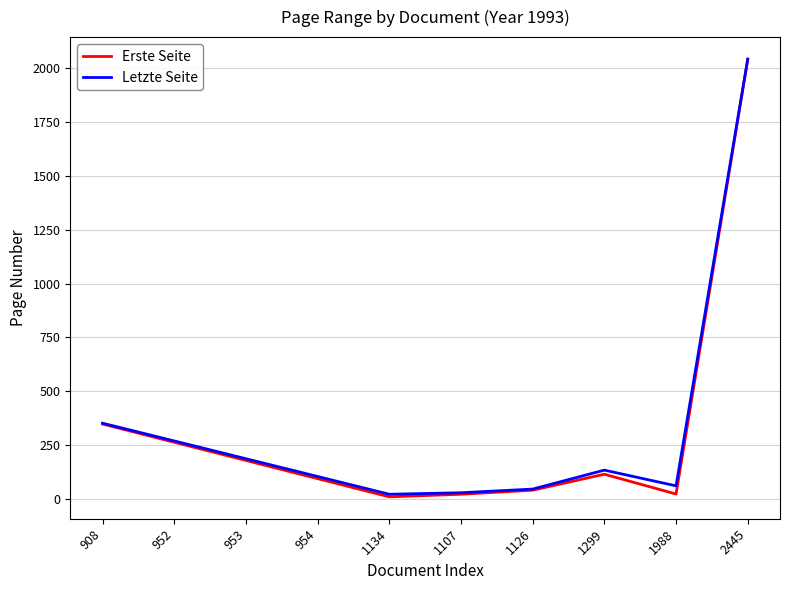

How many interior local peaks does the Erste Seite series have?

1